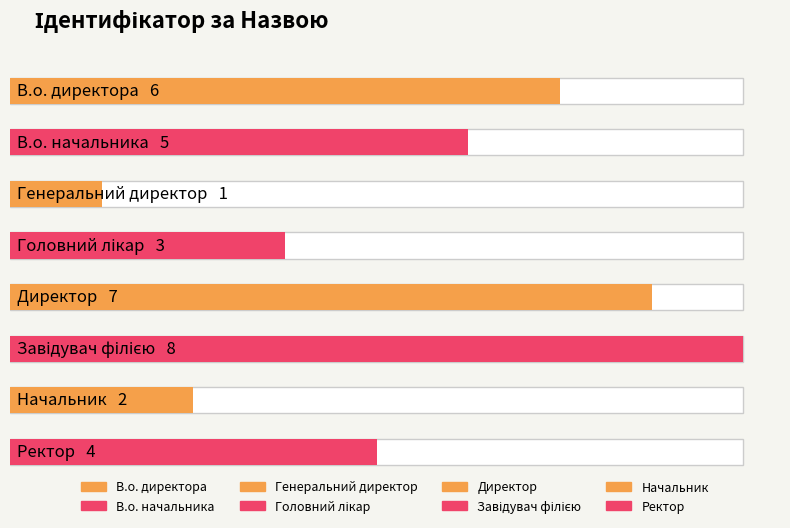

Which category has the highest value across all series?

Завідувач філією